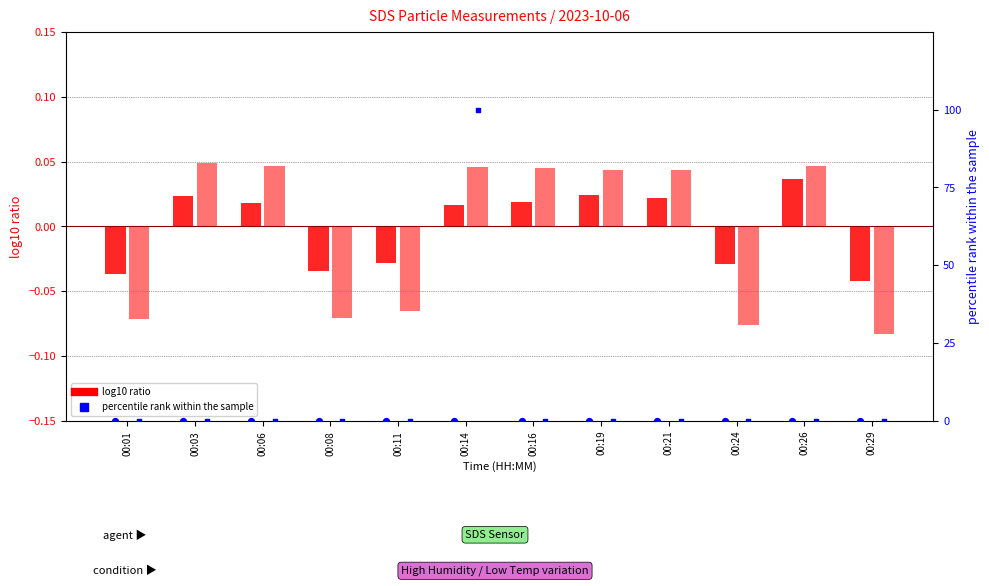

Which series has the largest total across all categories?

percentile rank (Temp)